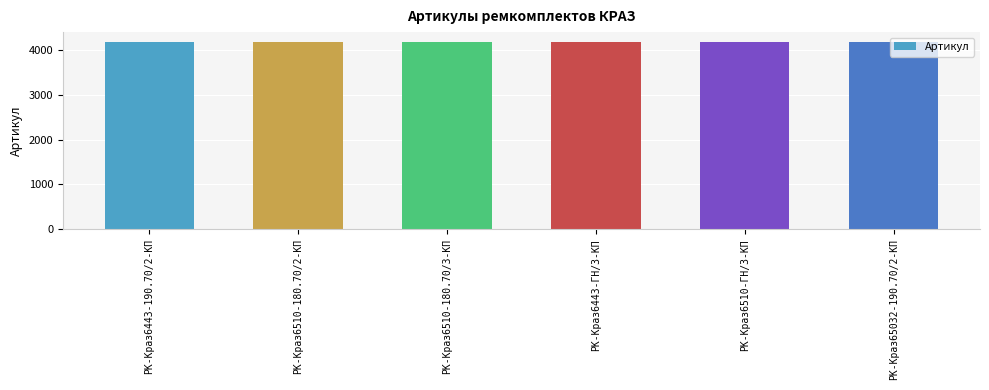

What is the sum of all values?

25107